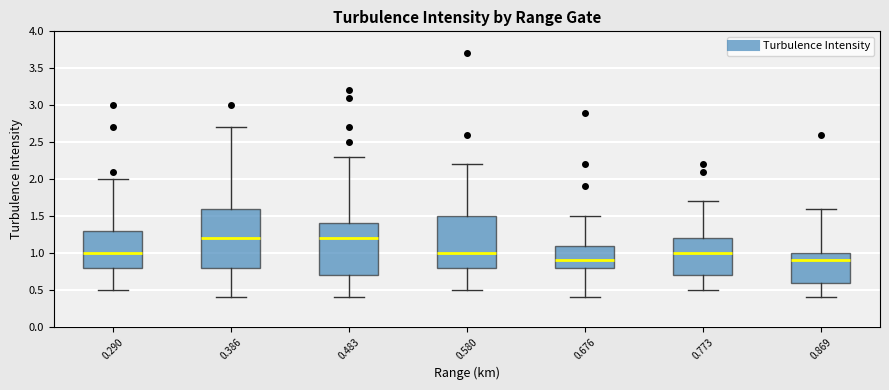

Where does the median line of the box at x = 0.483 sit on the y-axis? The values are not printed on the chart, so give them approximately, as read against the axis.

1.2